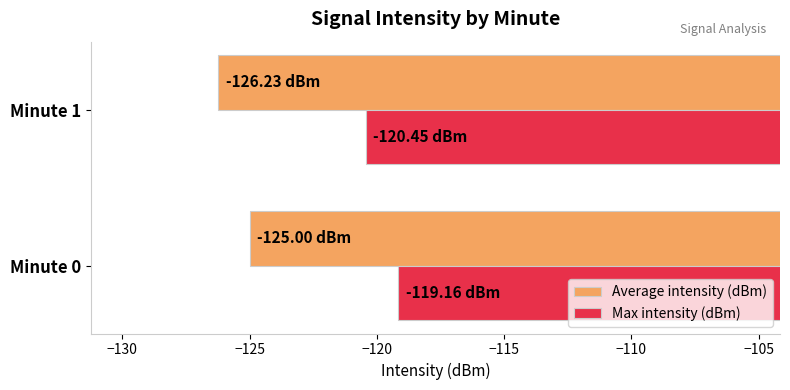

Which series has the largest total across all categories?

Max intensity (dBm)